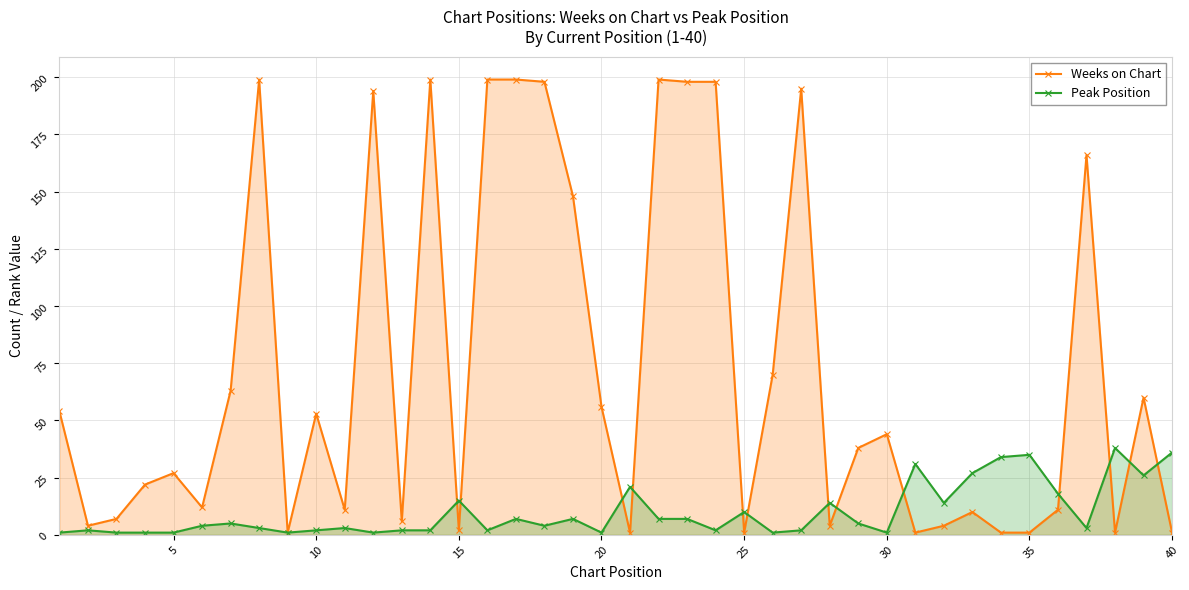

At how many categories does at least one series exceed 119?

12